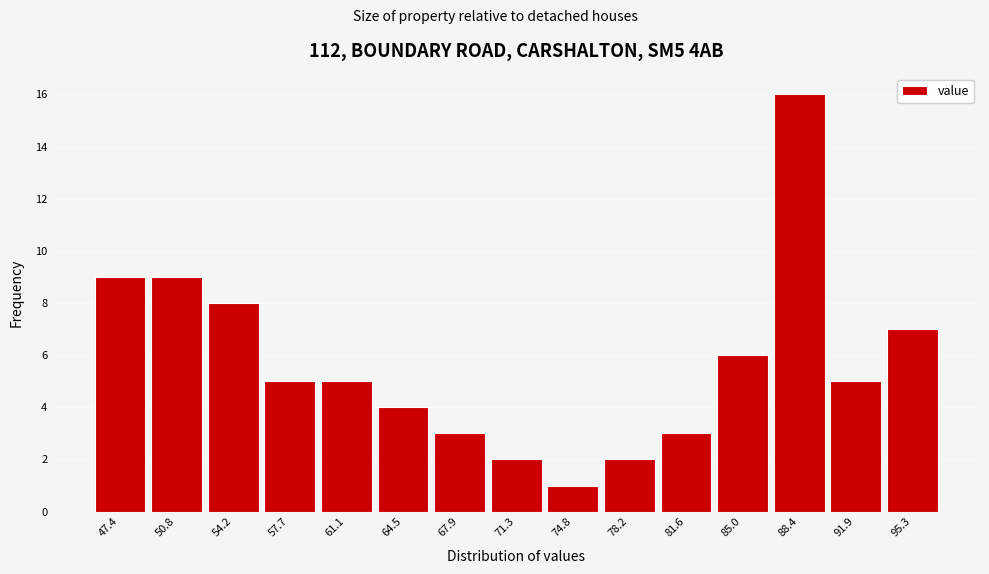

Reading left to right, list all the values displayed in this chart.

9	9	8	5	5	4	3	2	1	2	3	6	16	5	7